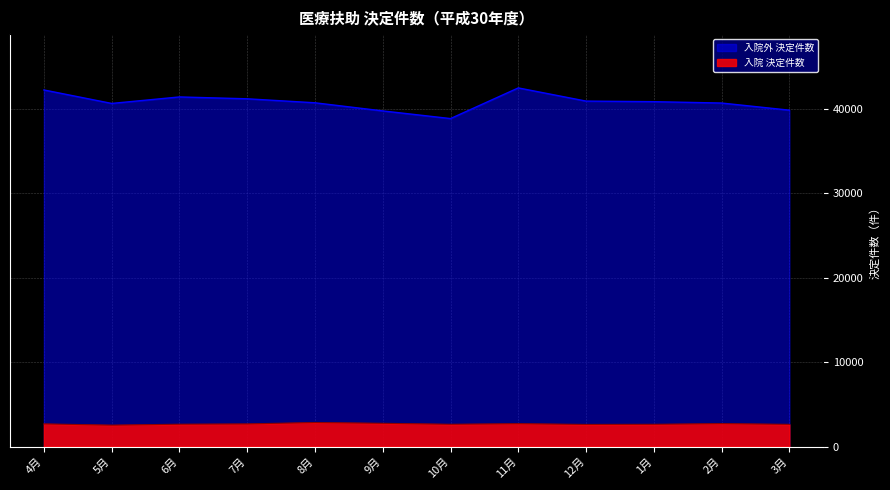

In 入院外 決定件数, how many points are lower than both neighbors (excluding endpoints)?

2